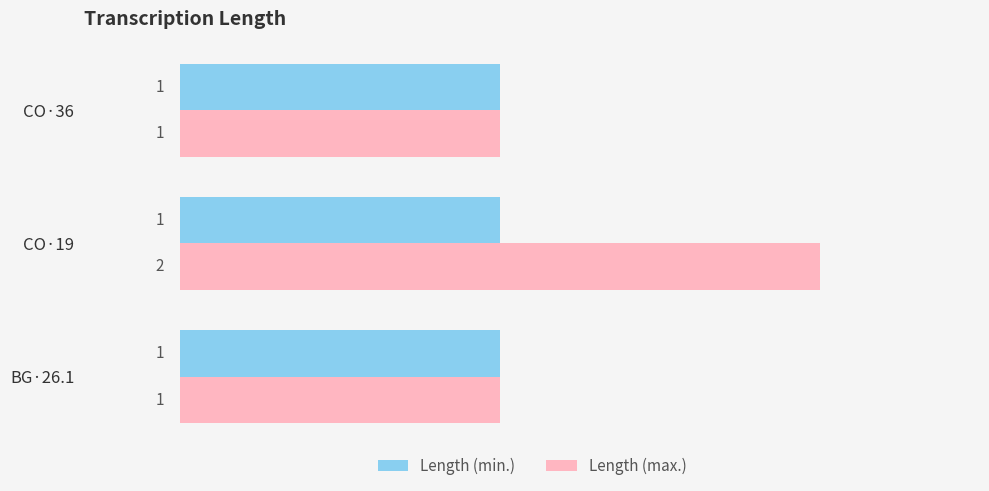

How many values in the Length (max.) series exceed 1?

1